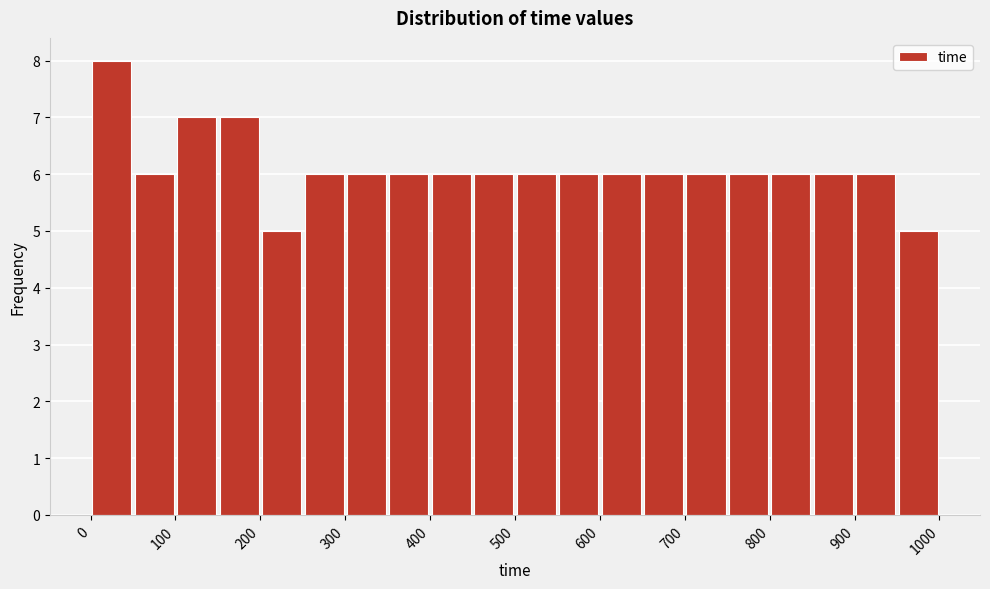

Which range on the x-axis has the tallest bar?

0 to 50